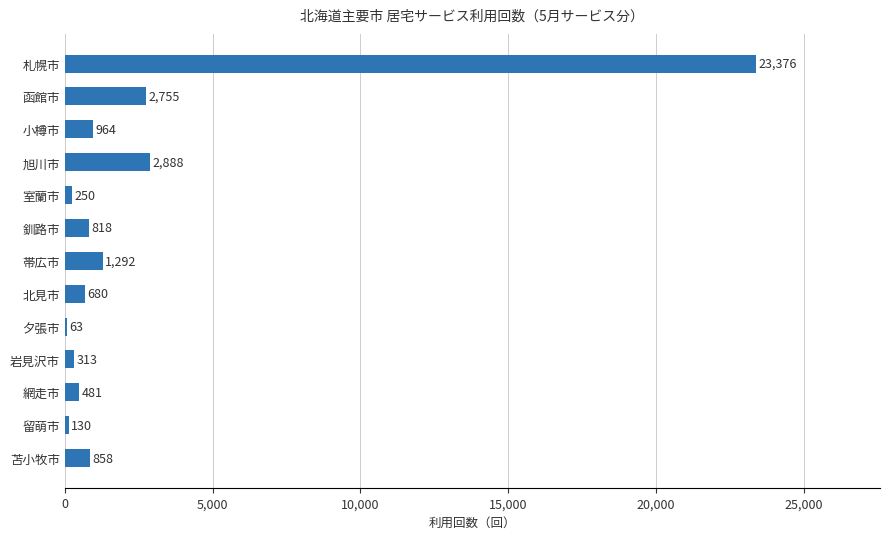

Reading top to bottom, transcribe all the data shown in this chart.

札幌市=23376	函館市=2755	小樽市=964	旭川市=2888	室蘭市=250	釧路市=818	帯広市=1292	北見市=680	夕張市=63	岩見沢市=313	網走市=481	留萌市=130	苫小牧市=858